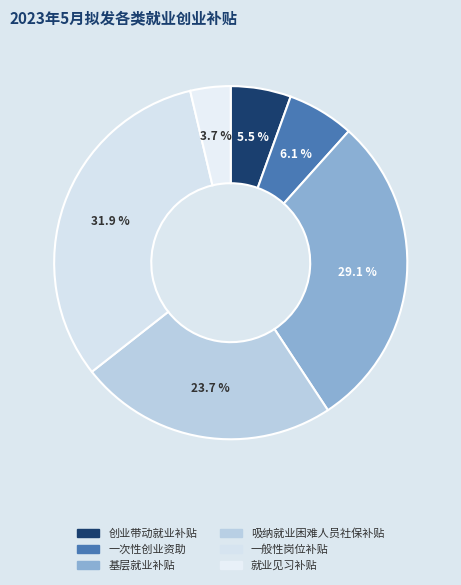

The 一次性创业资助 slice represents 6% of the pie. True or false?

True